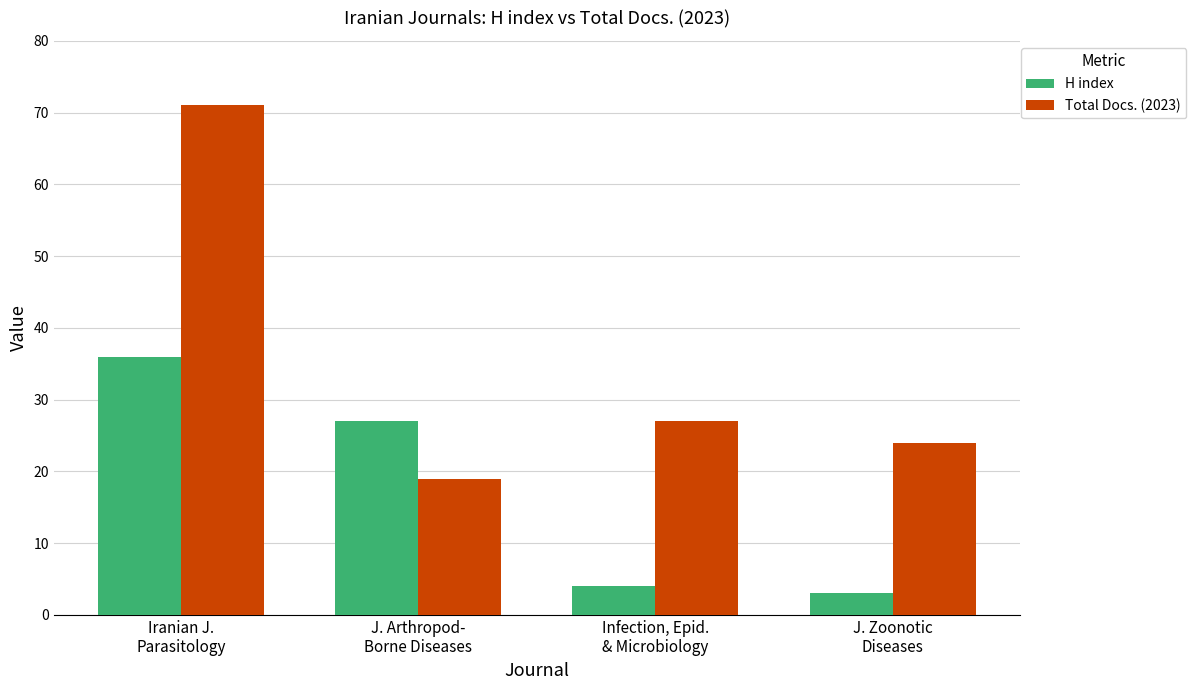

List the series in order of their overall mean, highest first.

Total Docs. (2023), H index